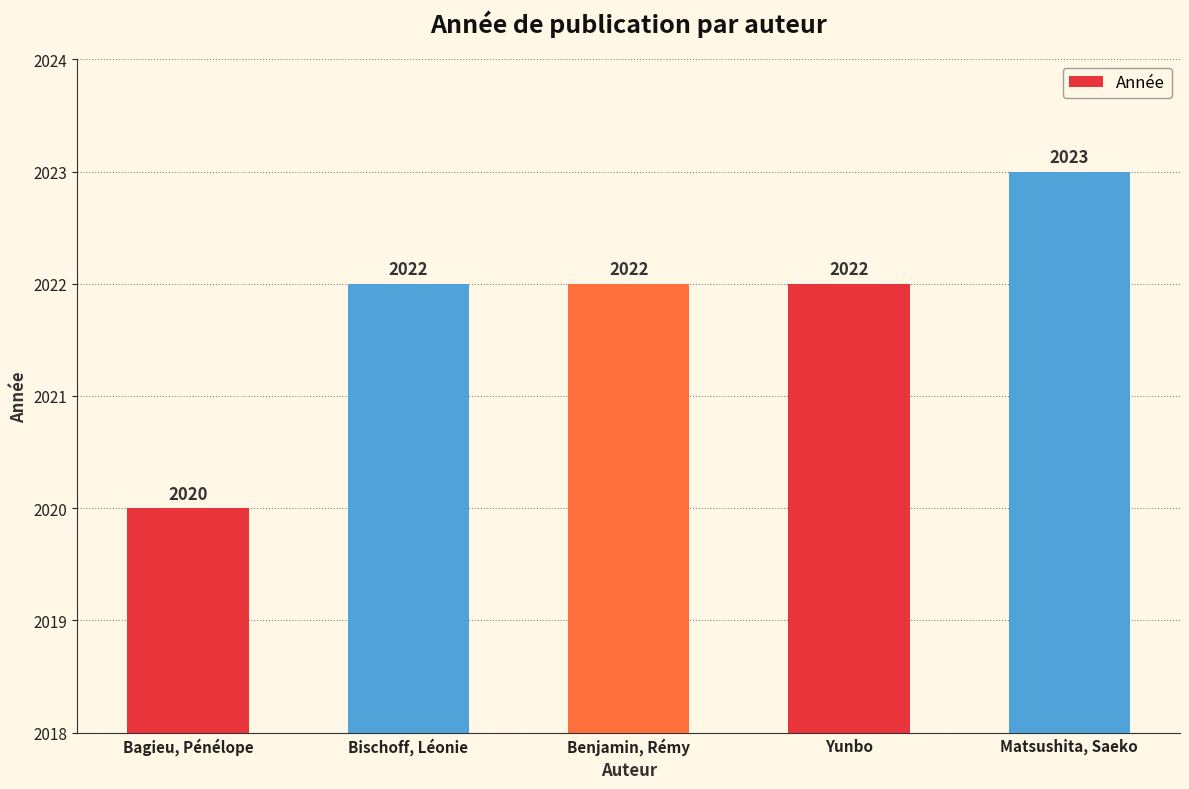

What is the value of the 4th bar from the left?

2022